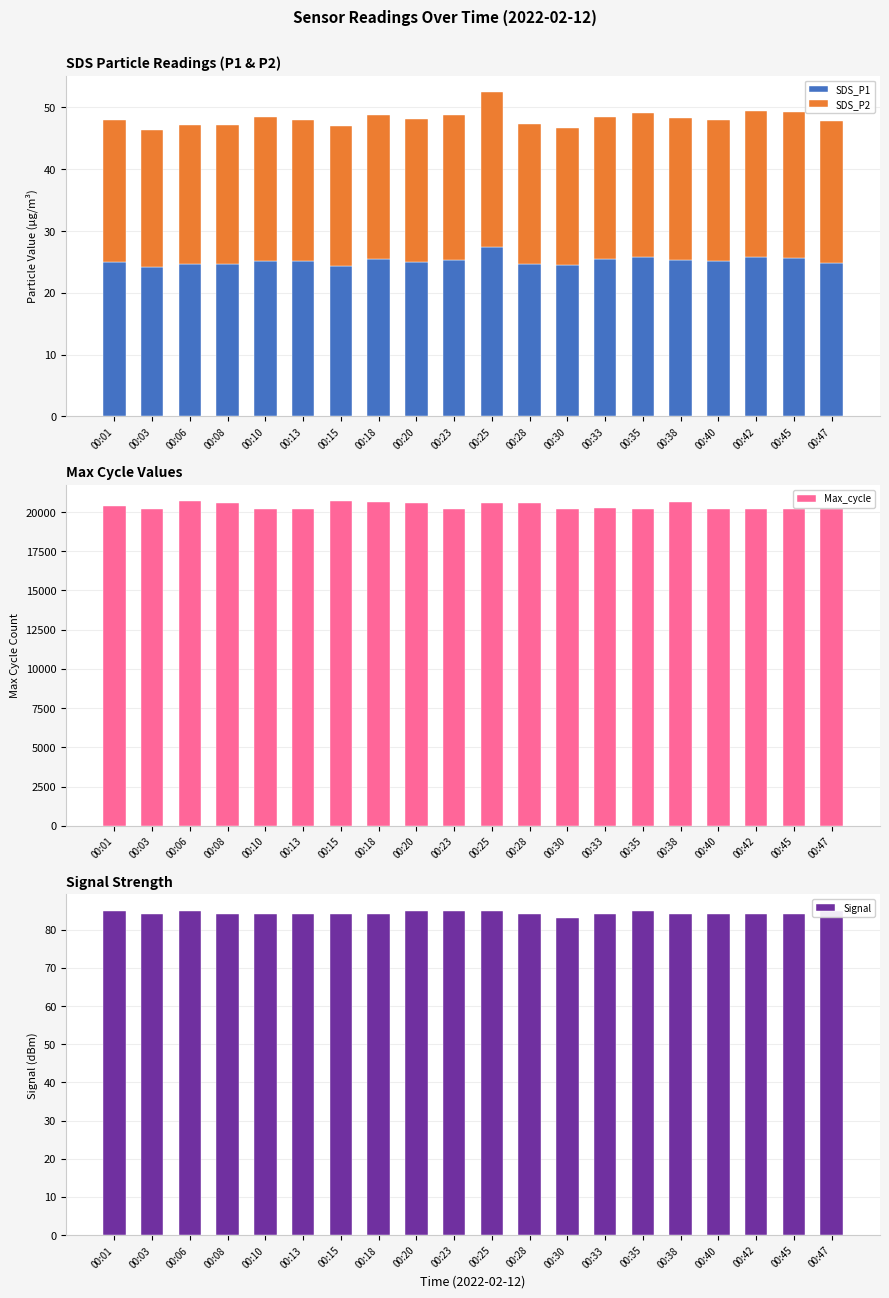

What is the average value of the SDS_P1 series?

25.2